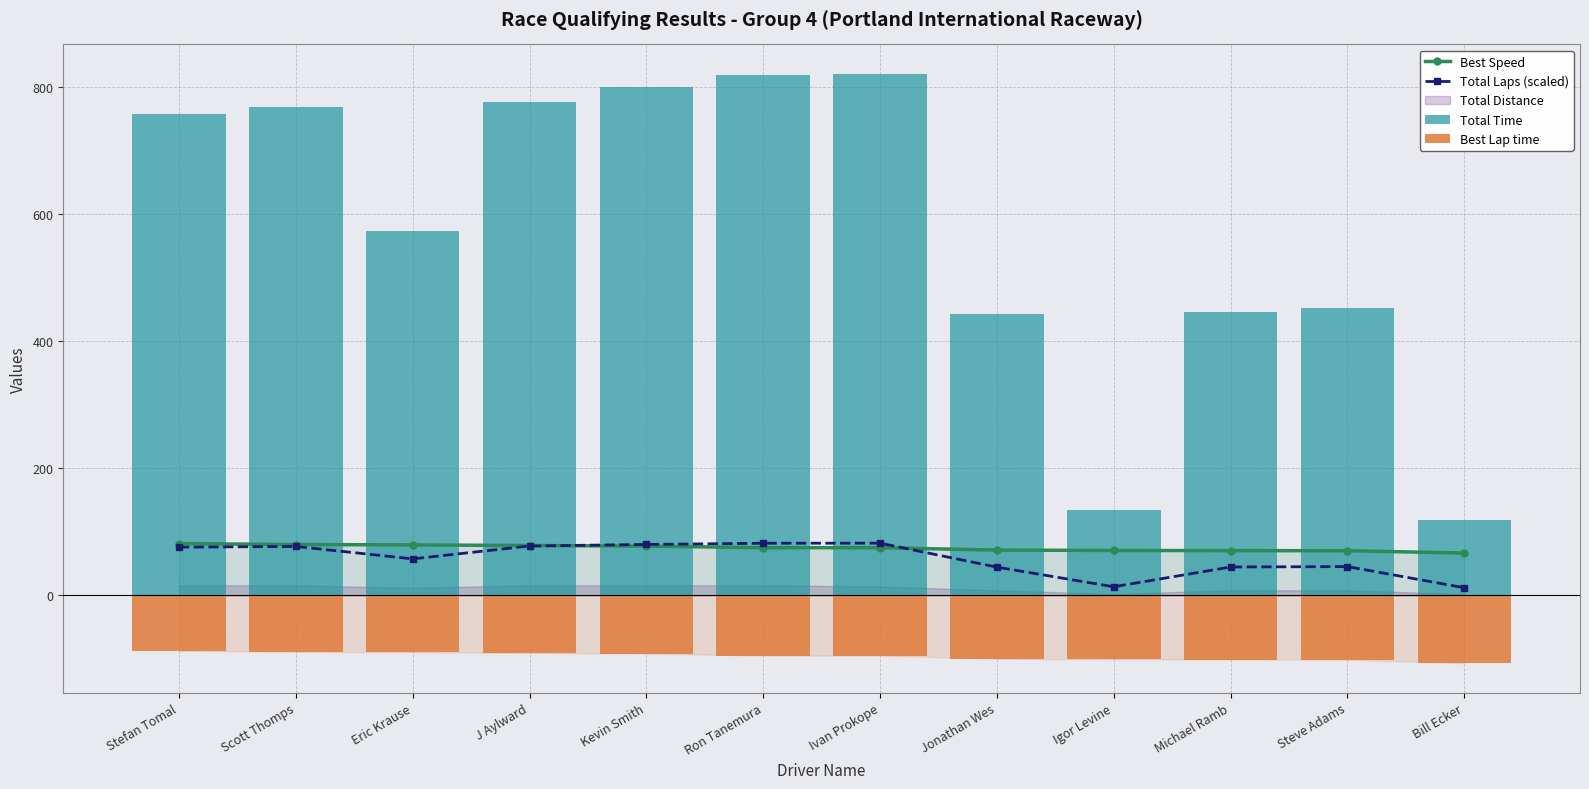

What is the spread (max minus min) of values at Igor Levine?

235.1